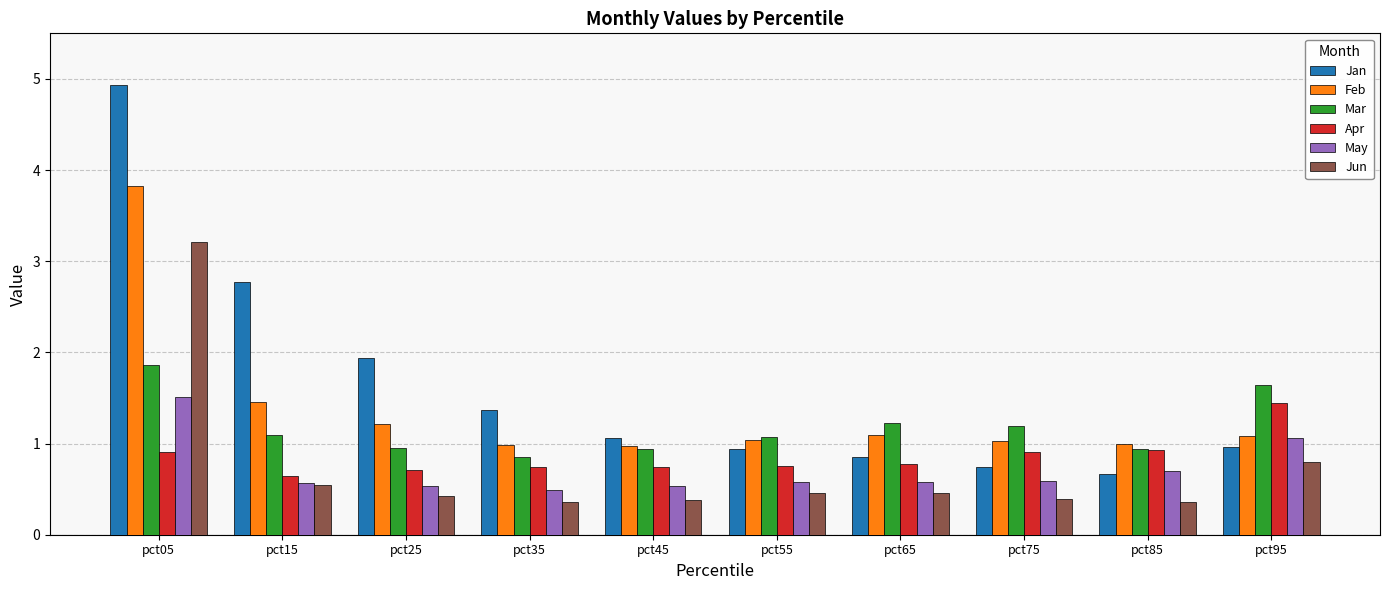

Which series has the largest total across all categories?

Jan